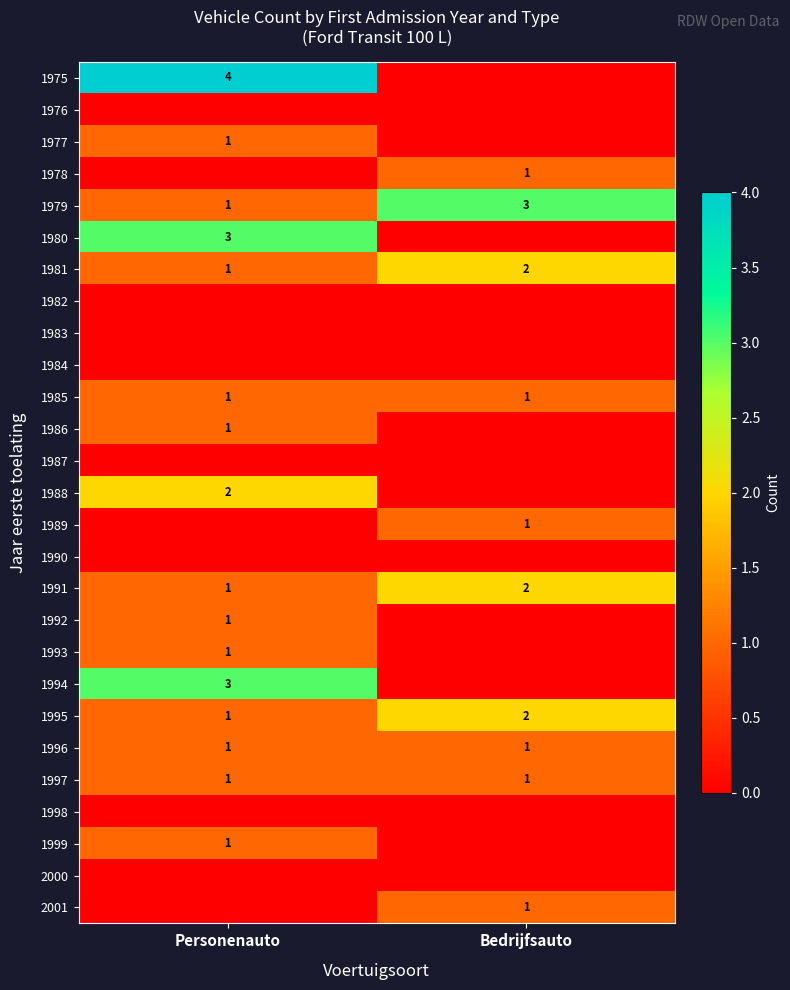

List the labels in order of 1995 value, largest first.

Bedrijfsauto, Personenauto